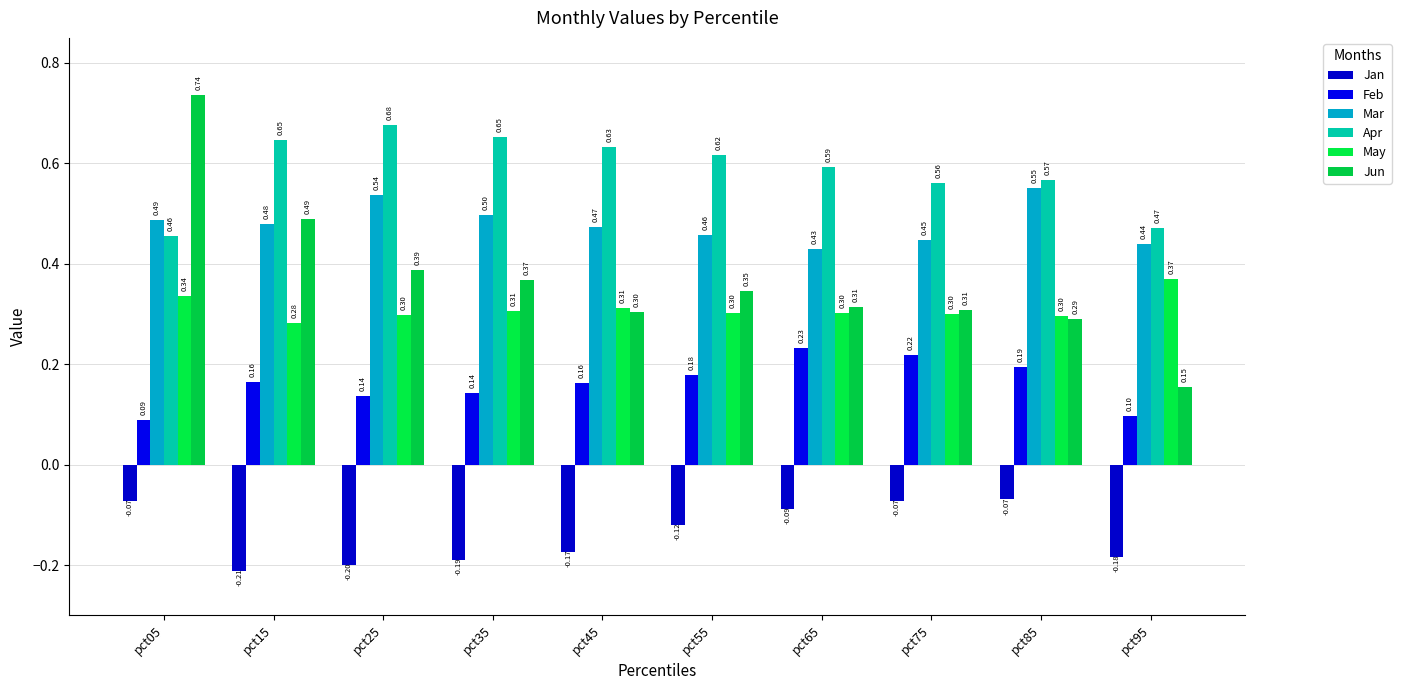

At which label is Feb closest to 0?

pct05